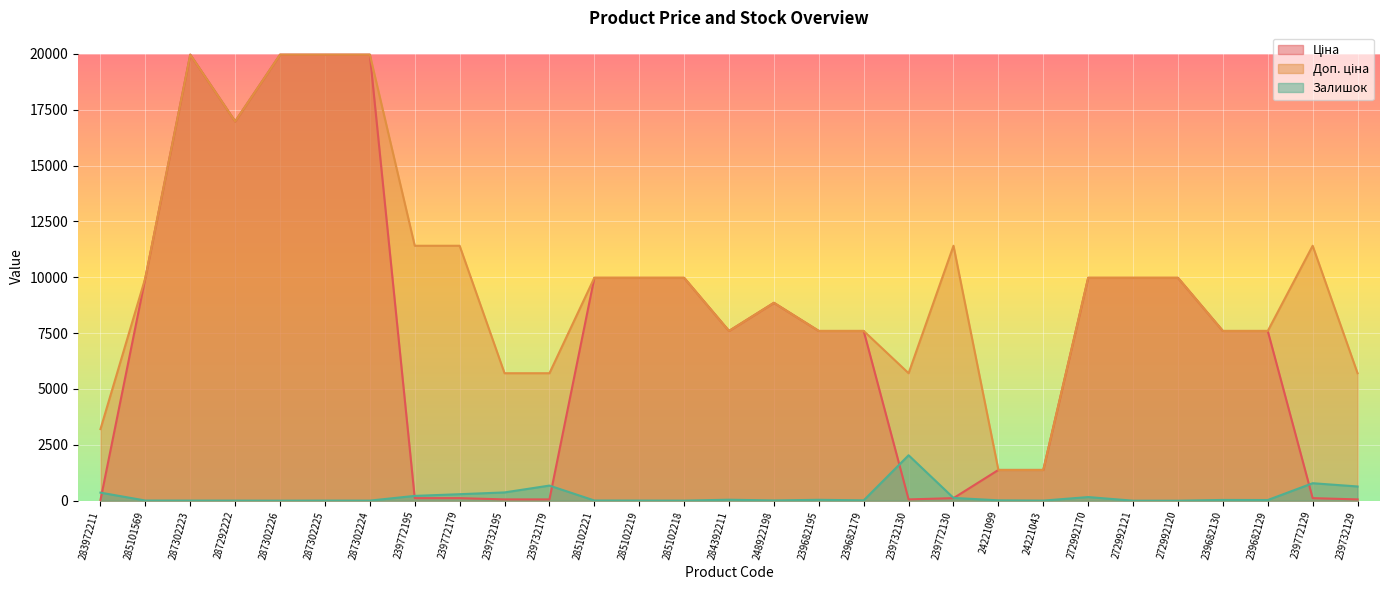

How many lines are shown in the chart?

3